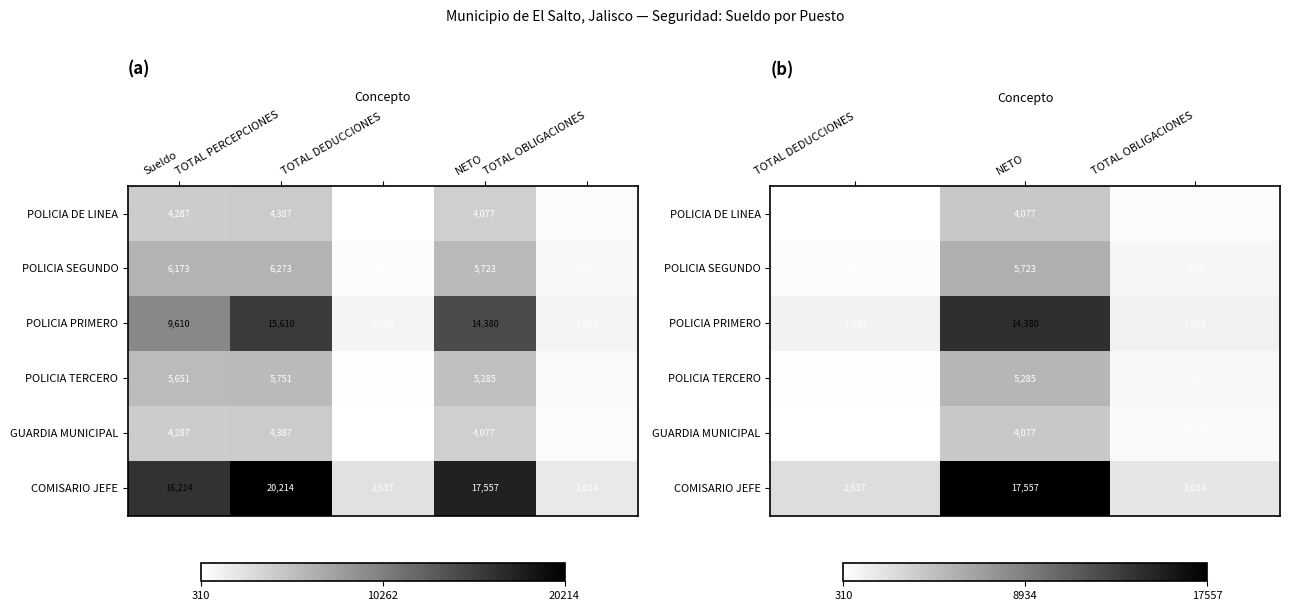

Is the value of GUARDIA MUNICIPAL at TOTAL OBLIGACIONES greater than the value of COMISARIO JEFE at TOTAL DEDUCCIONES?

No